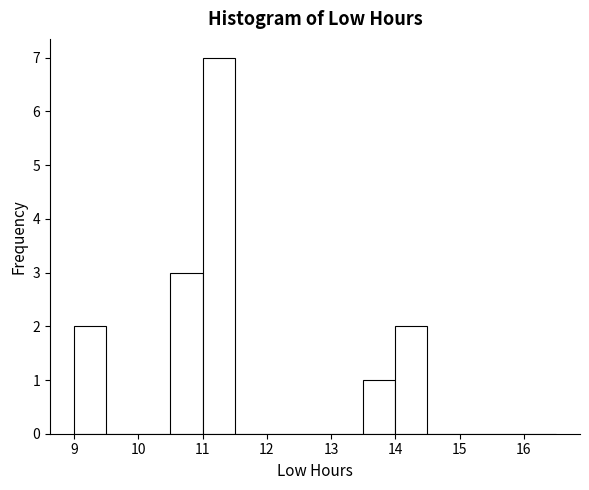

Reading left to right, transcribe this chart: for each bar, give the range it covers on the x-axis and its height. The values are not printed on the chart, so give them approximately, as read against the axis.

9.0 to 9.5: 2
9.5 to 10.0: 0
10.0 to 10.5: 0
10.5 to 11.0: 3
11.0 to 11.5: 7
11.5 to 12.0: 0
12.0 to 12.5: 0
12.5 to 13.0: 0
13.0 to 13.5: 0
13.5 to 14.0: 1
14.0 to 14.5: 2
14.5 to 15.0: 0
15.0 to 15.5: 0
15.5 to 16.0: 0
16.0 to 16.5: 0